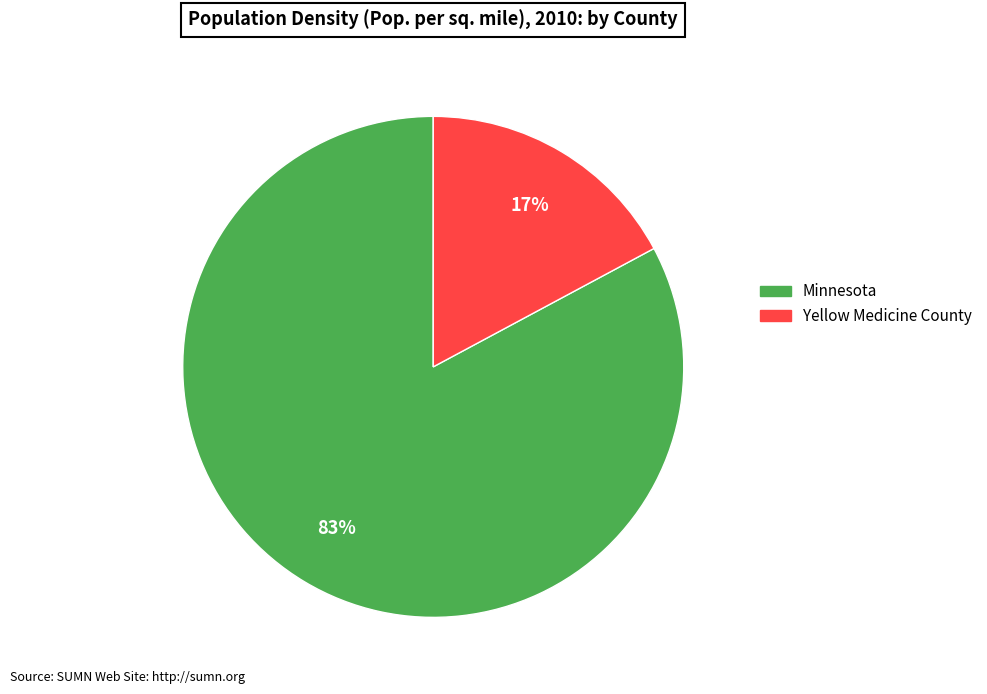

Count the number of slices in the pie.

2